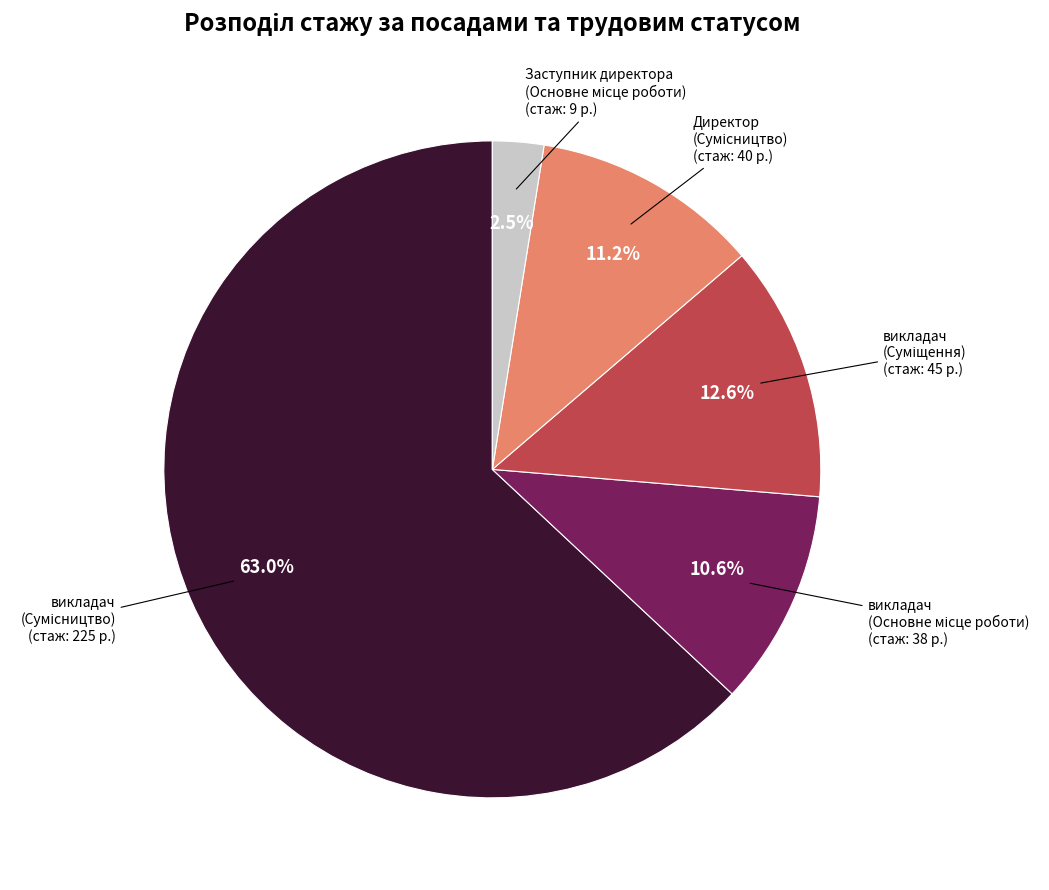

Is there a majority slice in this chart?

Yes